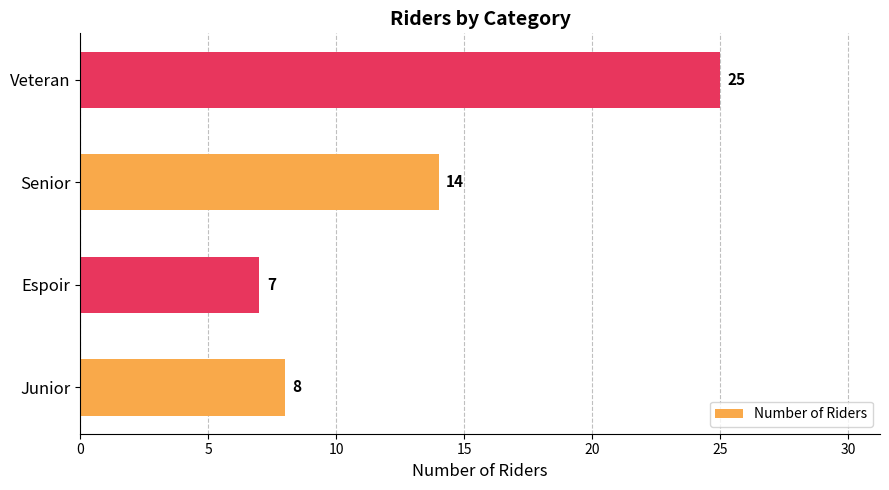

Rank the categories by value from highest to lowest.

Veteran, Senior, Junior, Espoir